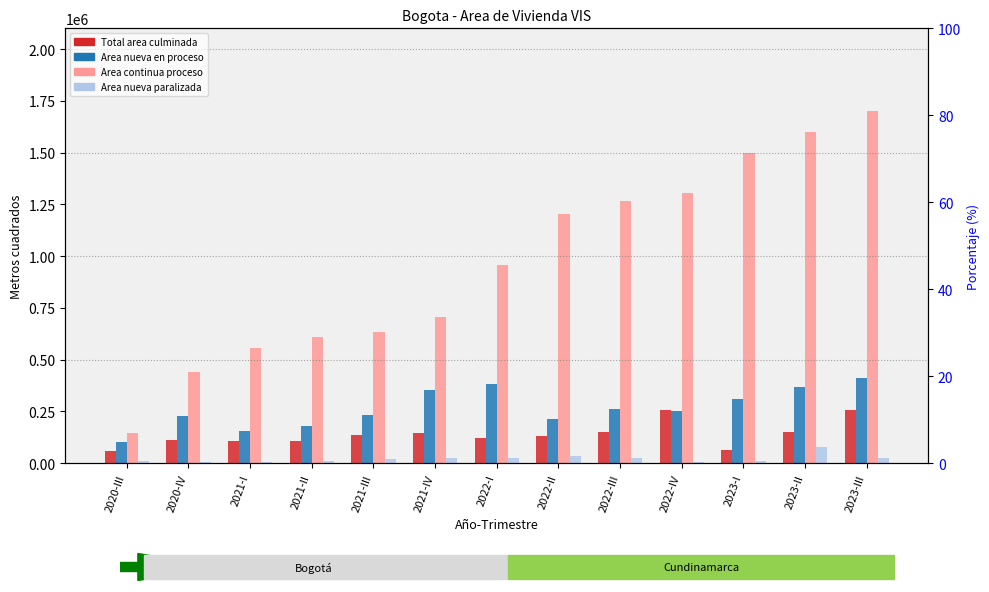

What is the difference between the second highest and minimum values in the Area nueva en proceso series?

284427.3